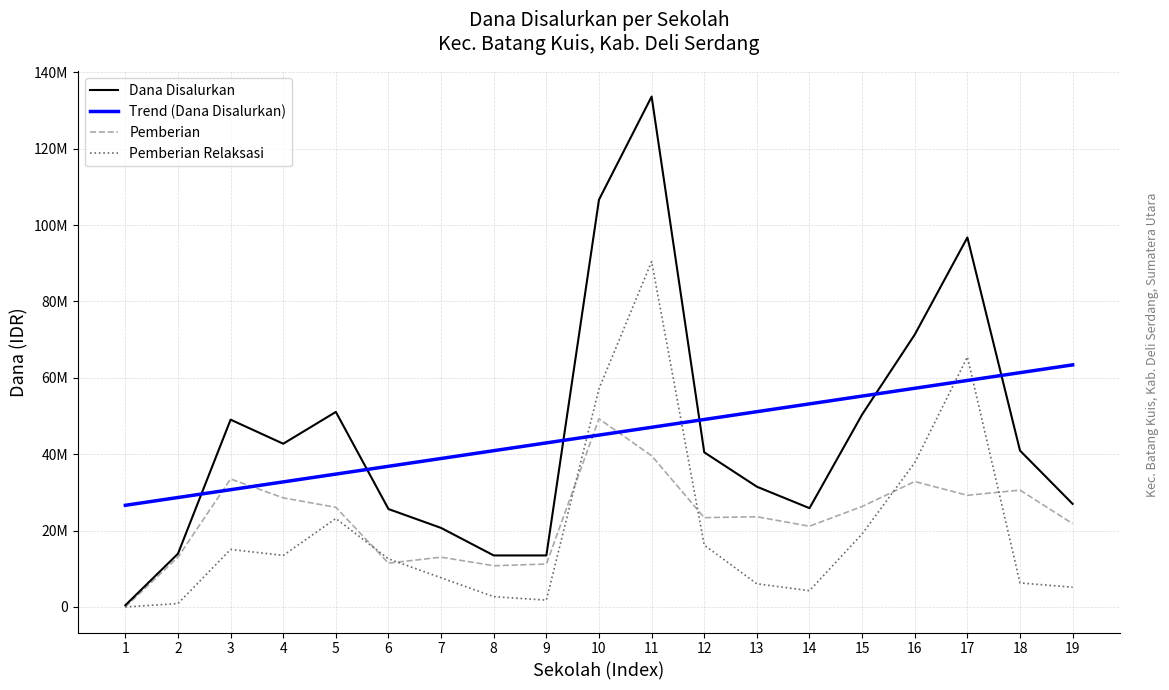

Does the chart display data point markers on the line(s)?

No